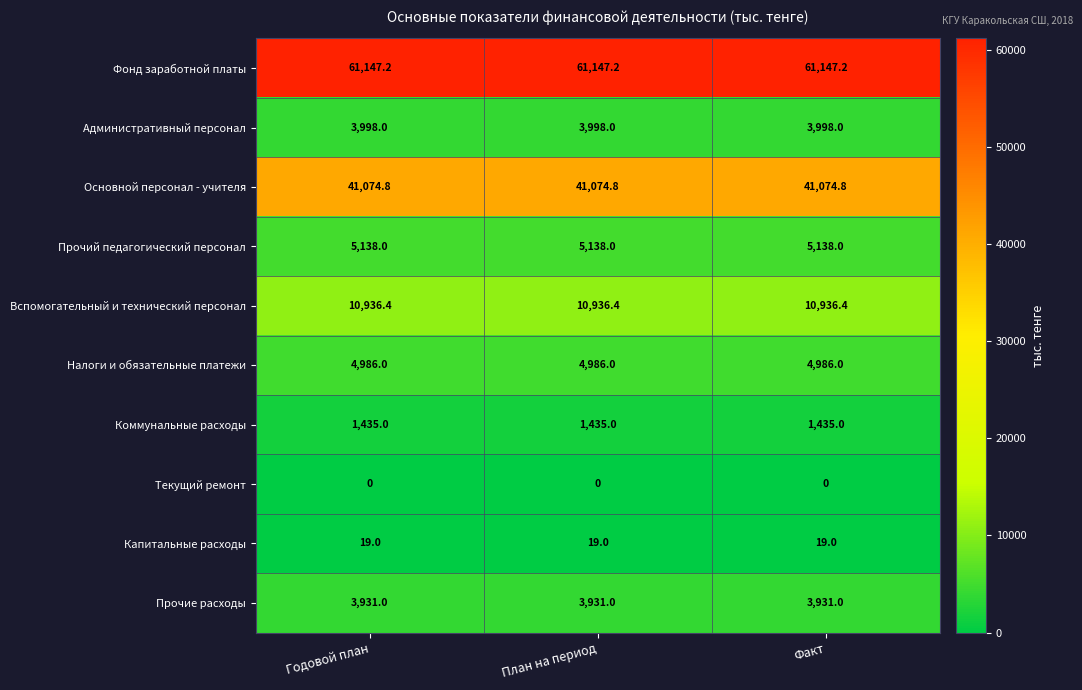

What is the sum of the Налоги и обязательные платежи values at Факт and План на период?

9972.0